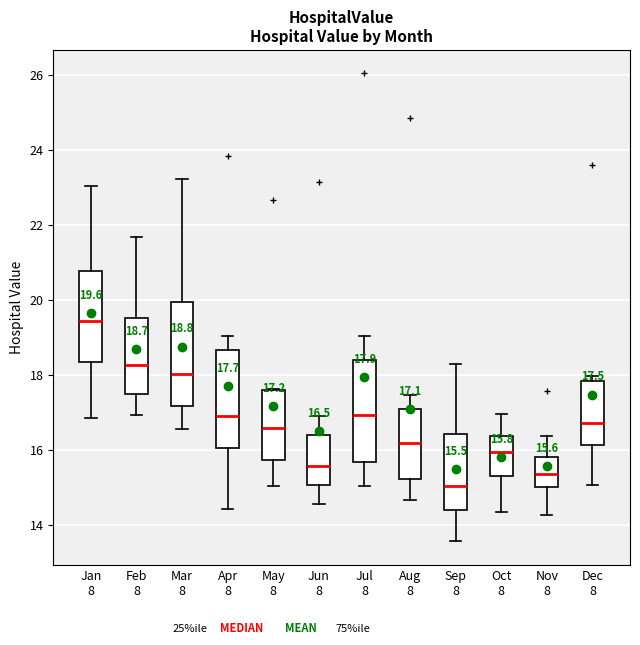

Which box's median line is the highest?

Jan 8